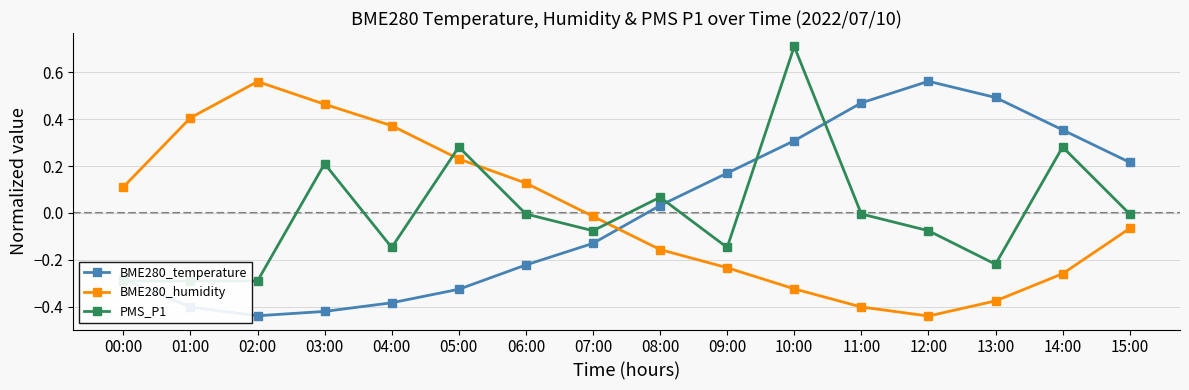

At how many categories does at least one series exceed 0?

15